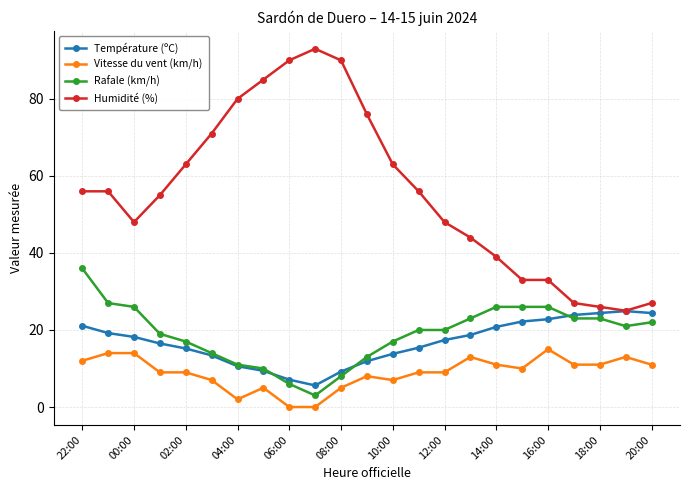

True or false: Humidité (%) and Vitesse du vent (km/h) intersect in this chart.

False